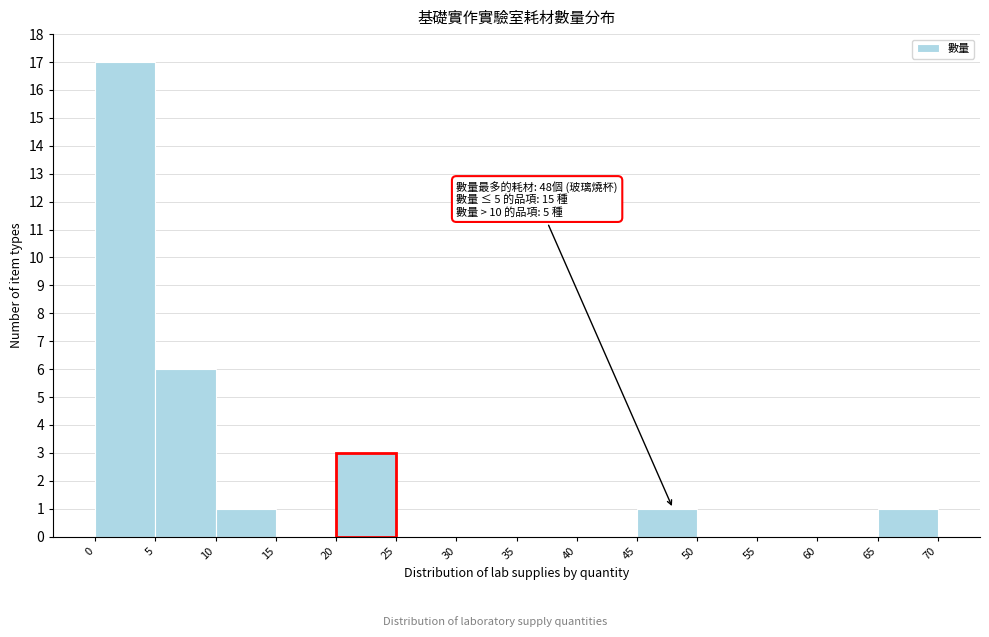

Over which range of the x-axis is the bar tallest?

0 to 5